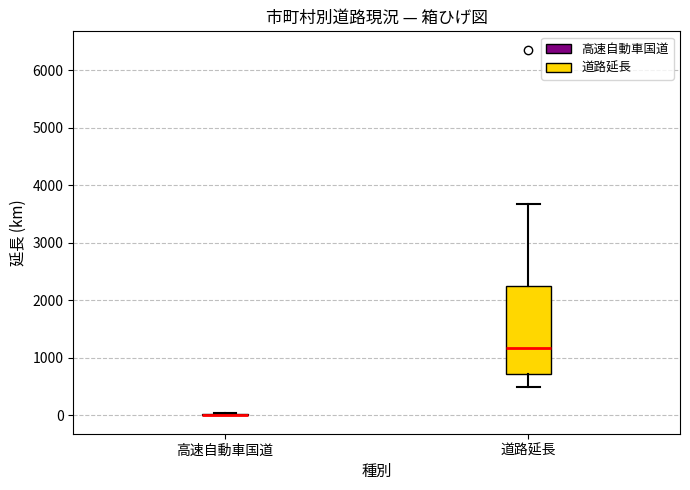

Comparing the boxes themselves (not the whiskers), which one is the tallest?

道路延長